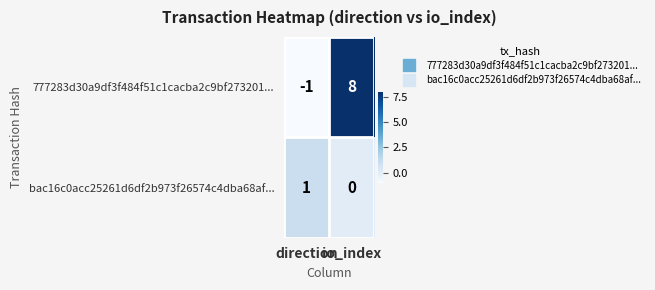

Where is bac16c0acc25261d6df2b973f26574c4dba68af... nearest to the value 0?

io_index